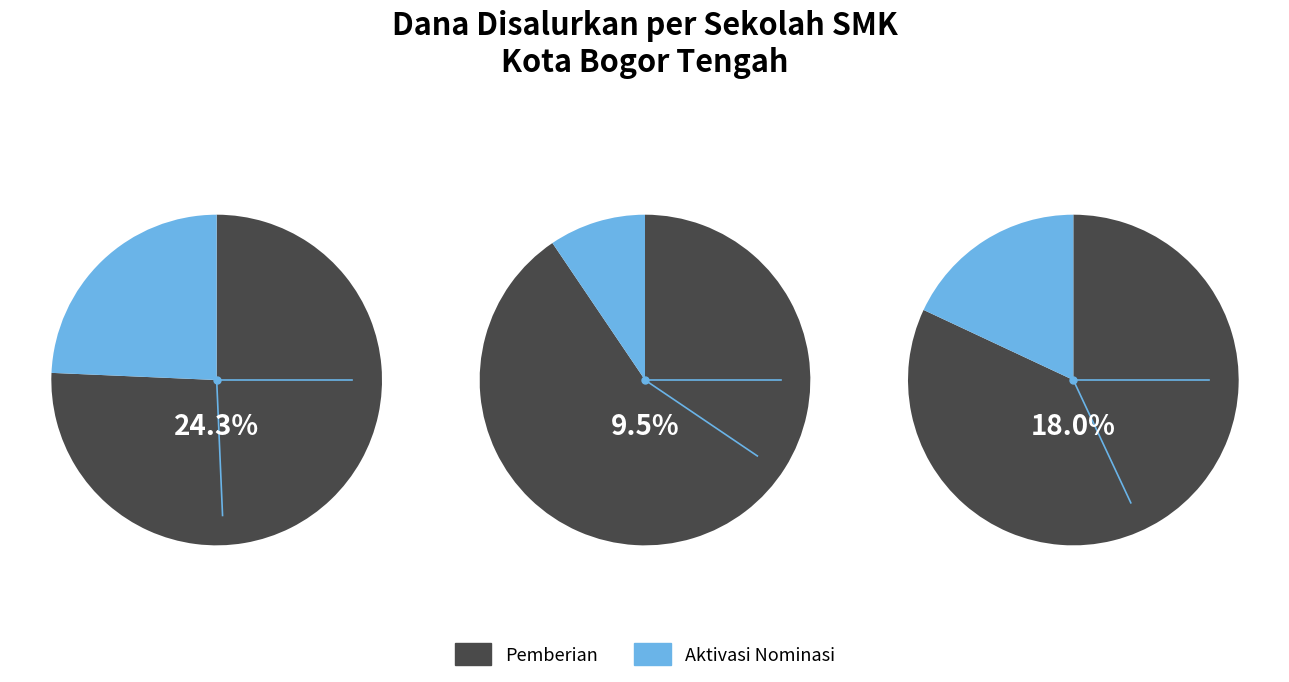

Is the sum of 11 and 9 greater than half?

No